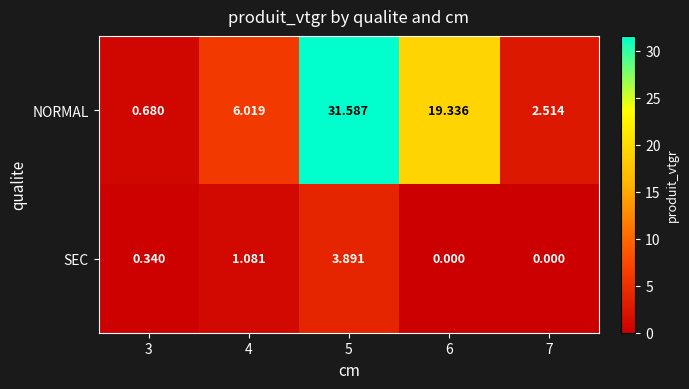

Which series has the largest total across all categories?

NORMAL